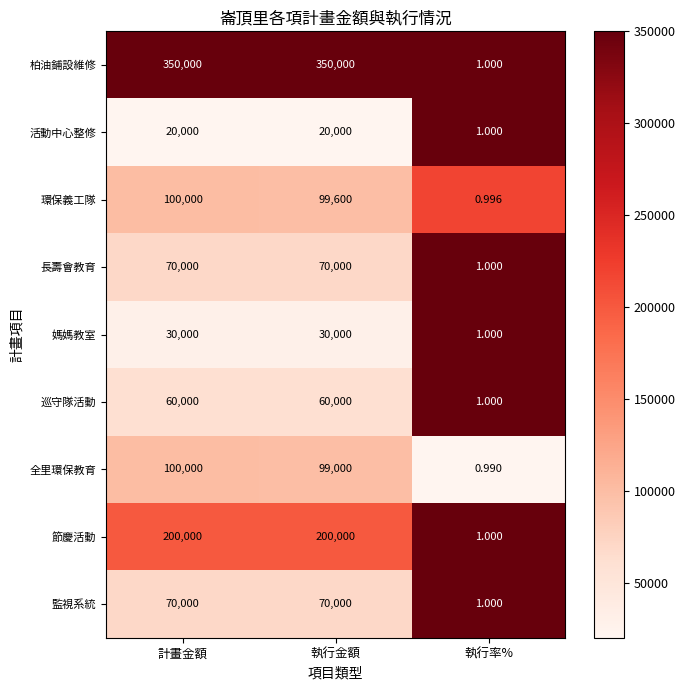

Rank the categories by 全里環保教育 value from highest to lowest.

計畫金額, 執行金額, 執行率%